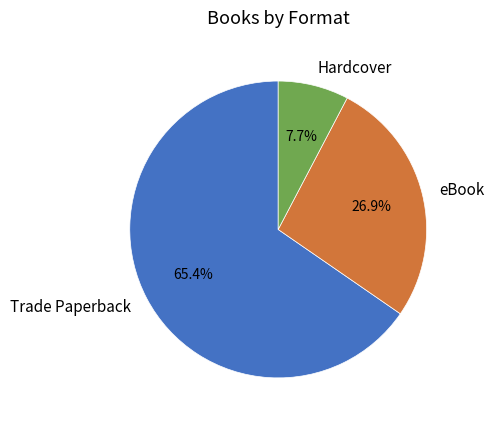

Is there a majority slice in this chart?

Yes